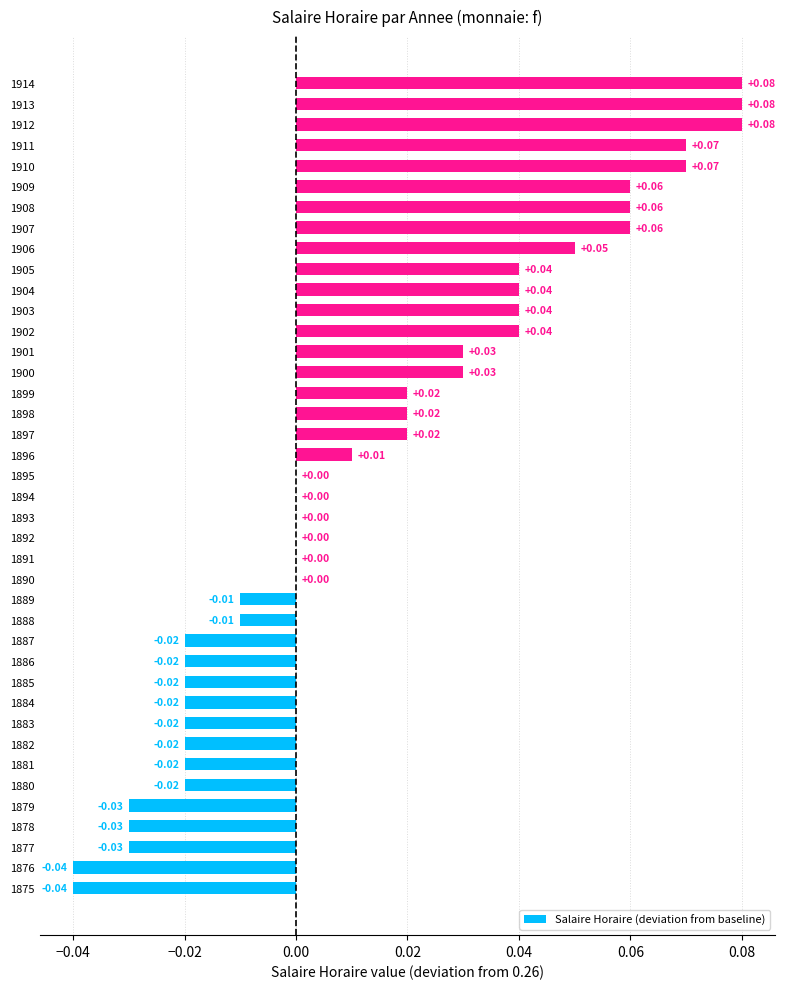

Which has a higher value, 1884 or 1876?

1884